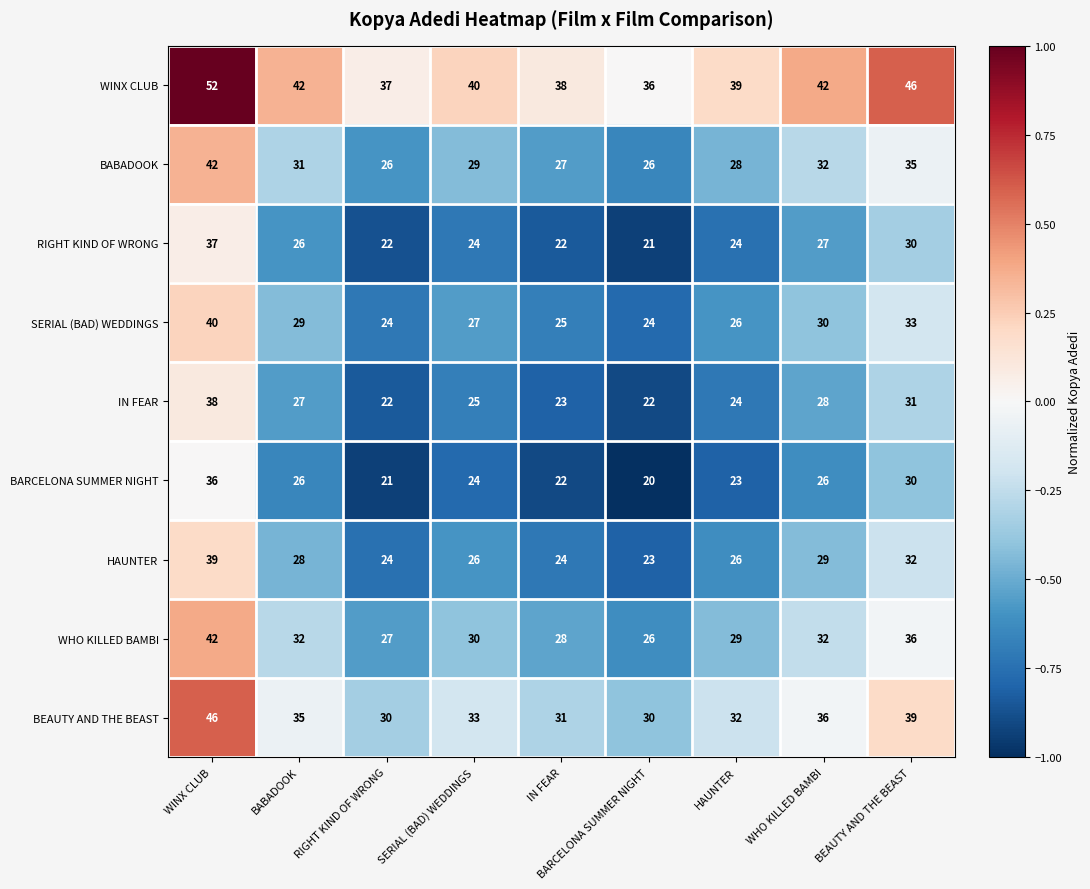

What is the difference between the maximum and minimum values in the BEAUTY AND THE BEAST series?

16